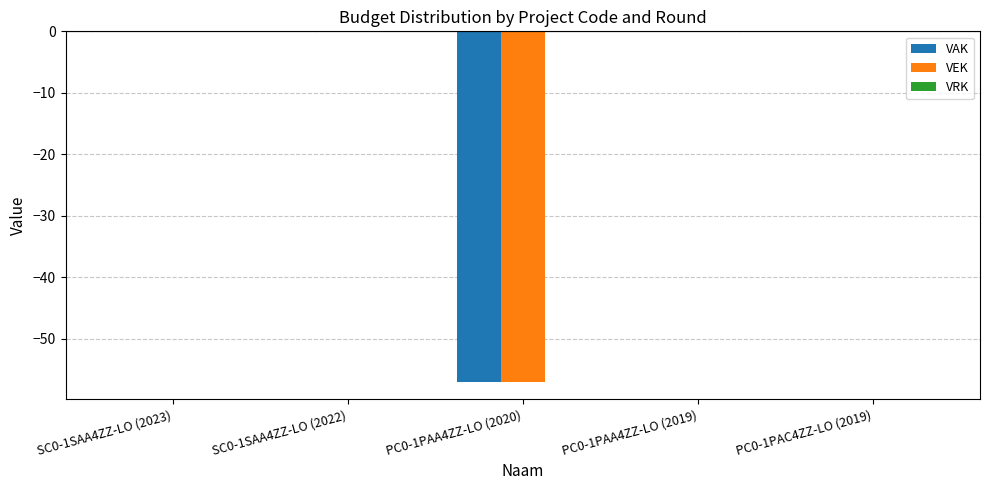

What is the sum of all VEK values?

-57